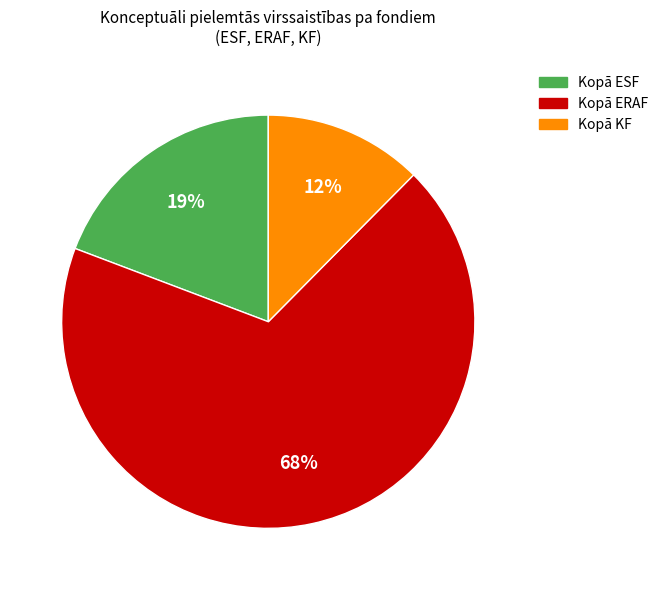

To the nearest percent, what is the combined percentage of Kopā ERAF and Kopā KF?

81%